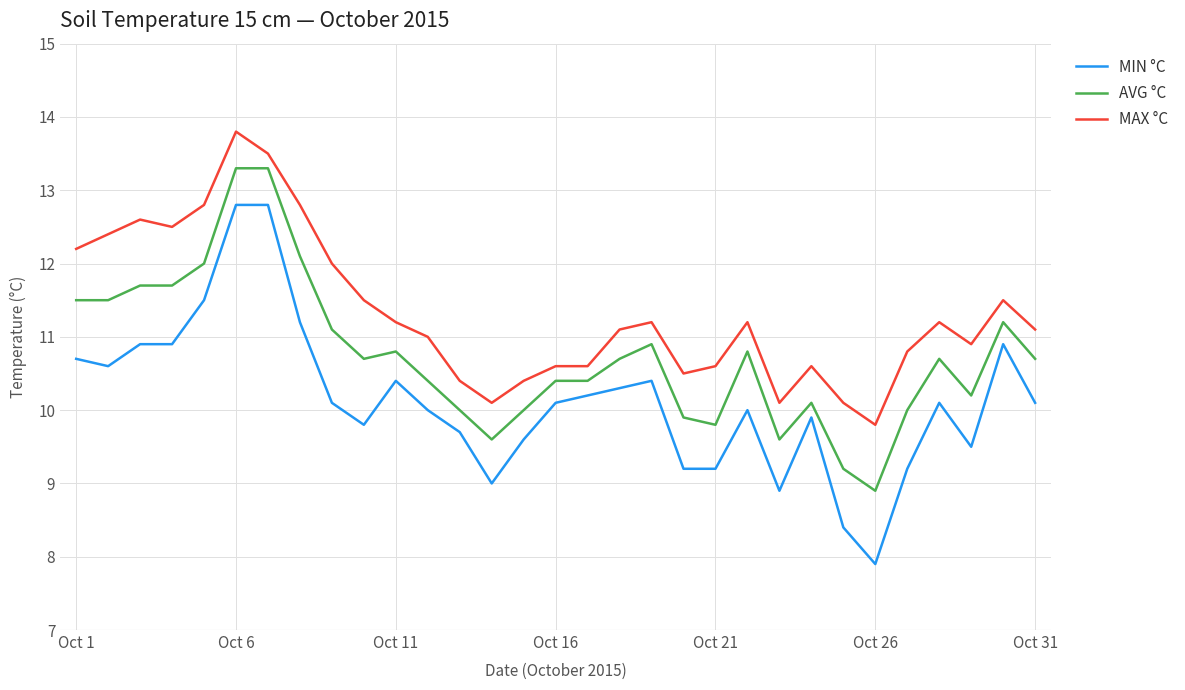

What is the lowest value of the AVG °C series?

8.9